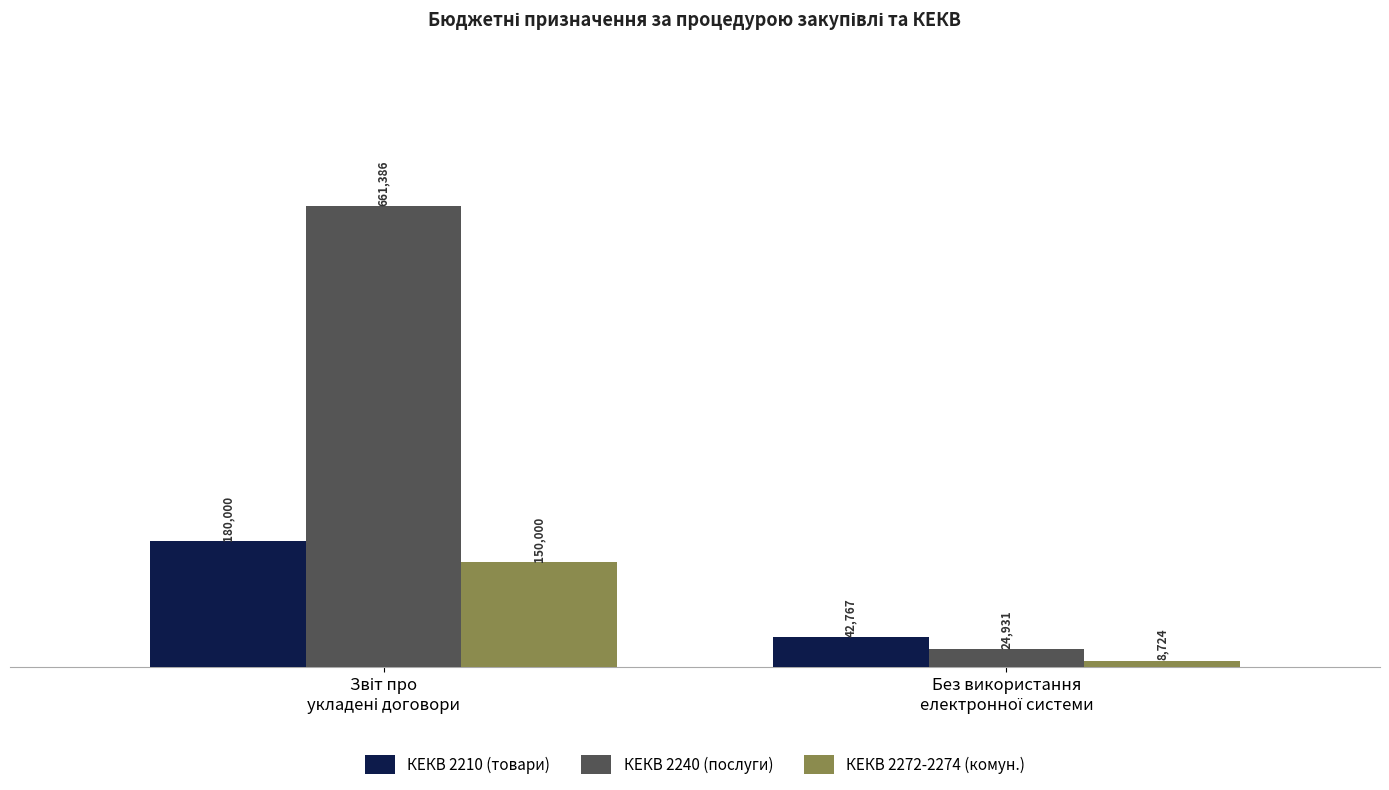

Which series has the largest total across all categories?

КЕКВ 2240 (послуги)